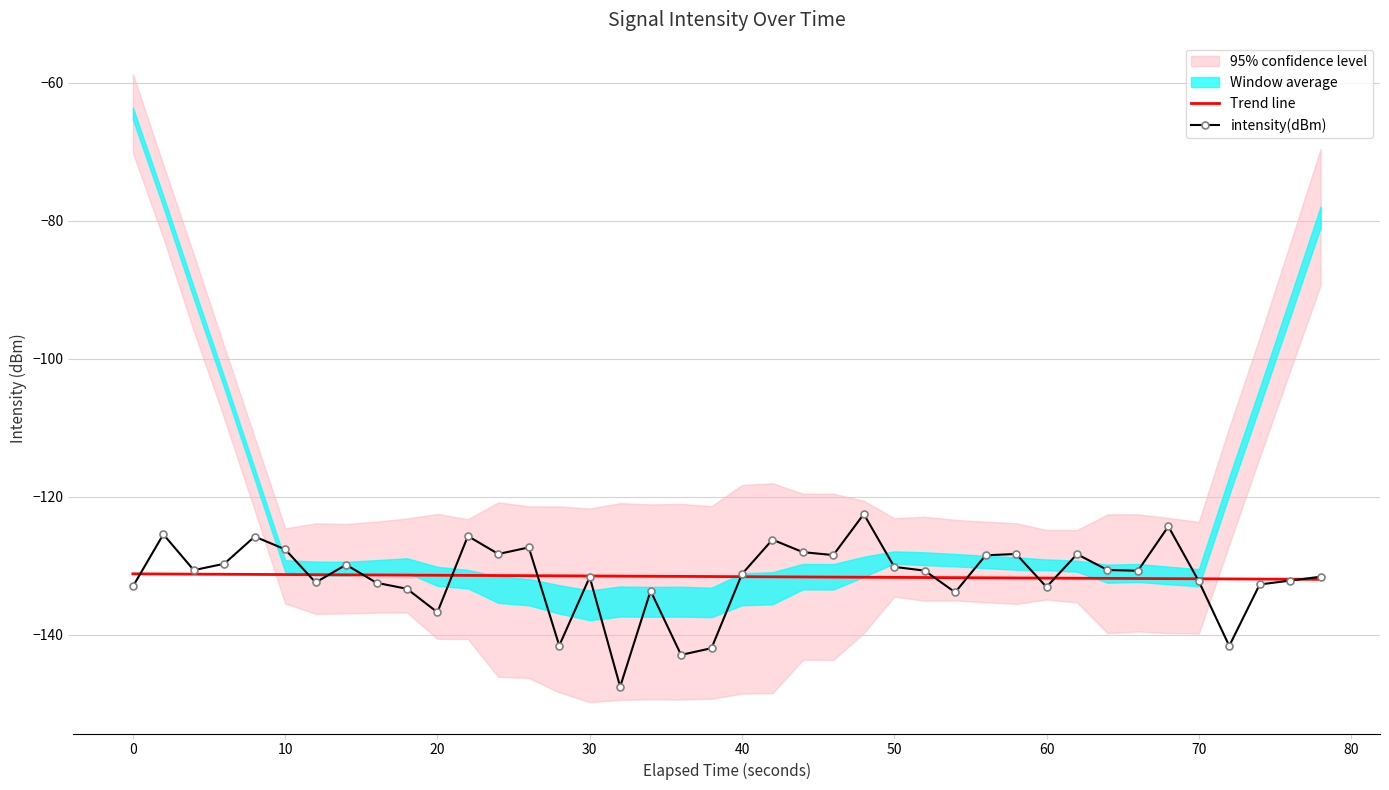

How many categories are shown in the chart?

40